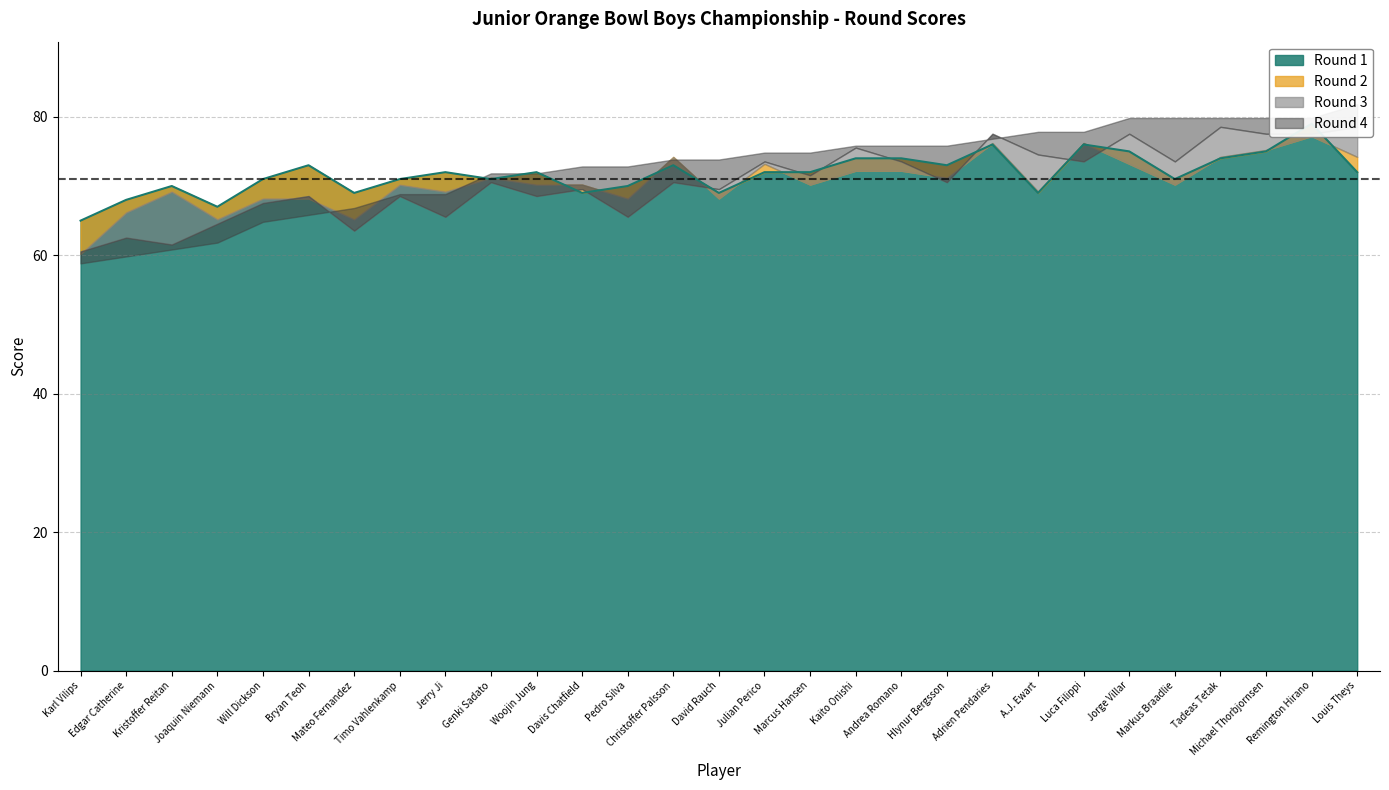

How many interior local peaks does the Round 2 series have?

6